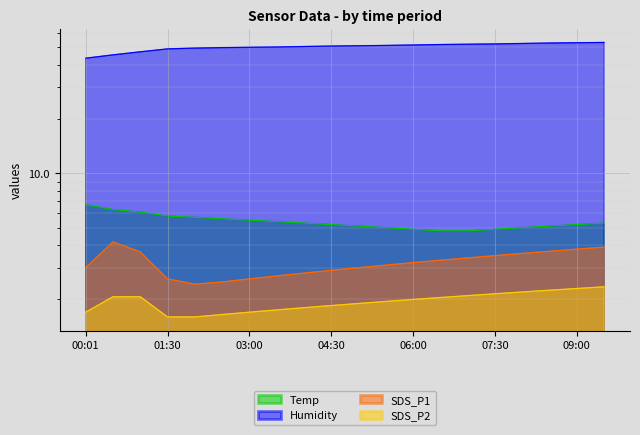

True or false: SDS_P2 and Humidity cross at least once.

False